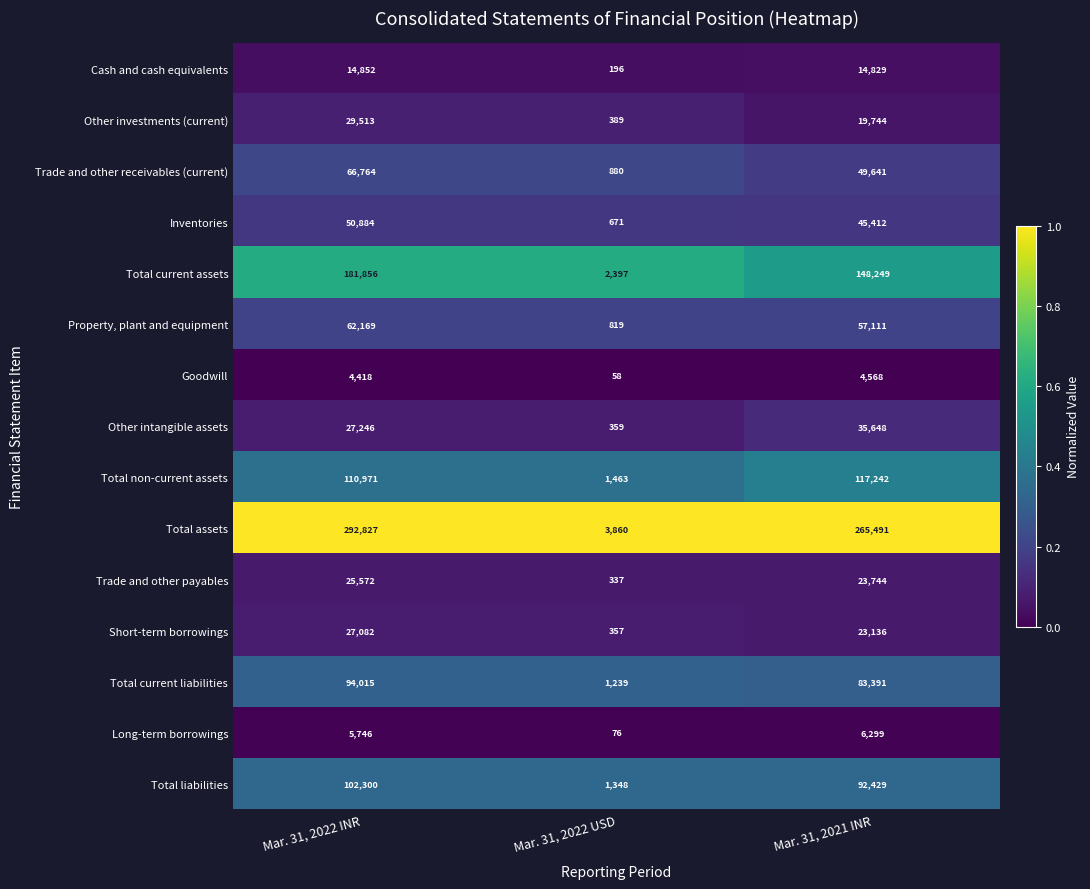

What is the difference between the highest and lowest values at Mar. 31, 2022 USD?

3802